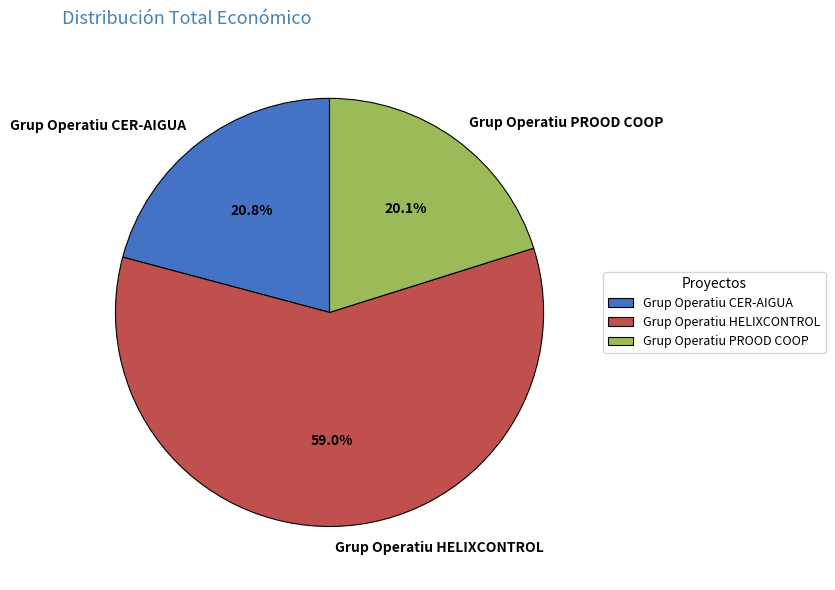

Does Grup Operatiu PROOD COOP represent more than half of the total?

No